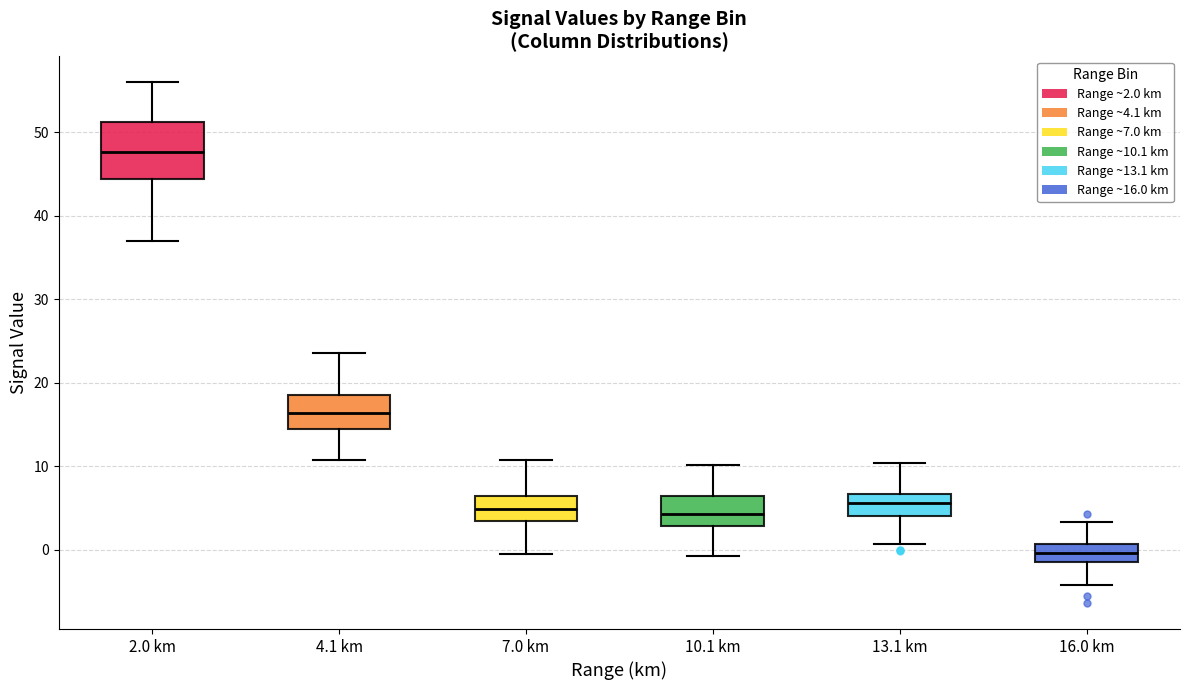

Comparing the boxes themselves (not the whiskers), which one is the tallest?

2.0 km